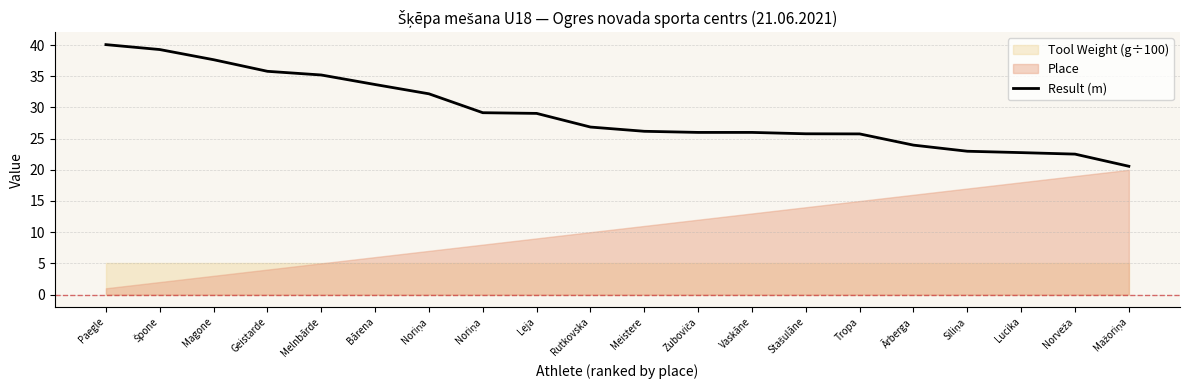

Approximately how many times larger is the value at Špone compared to Geistarde?

1.1